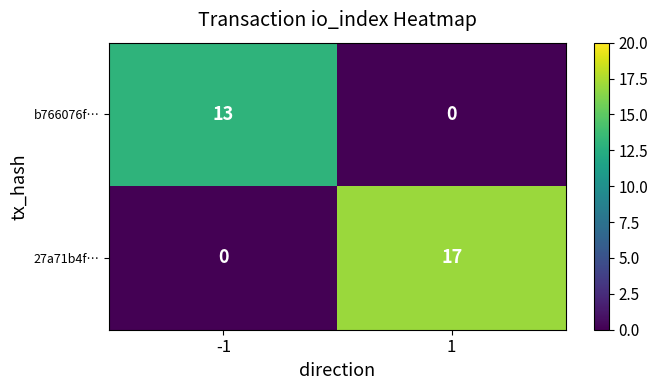

What is the total value across all series at -1?

13